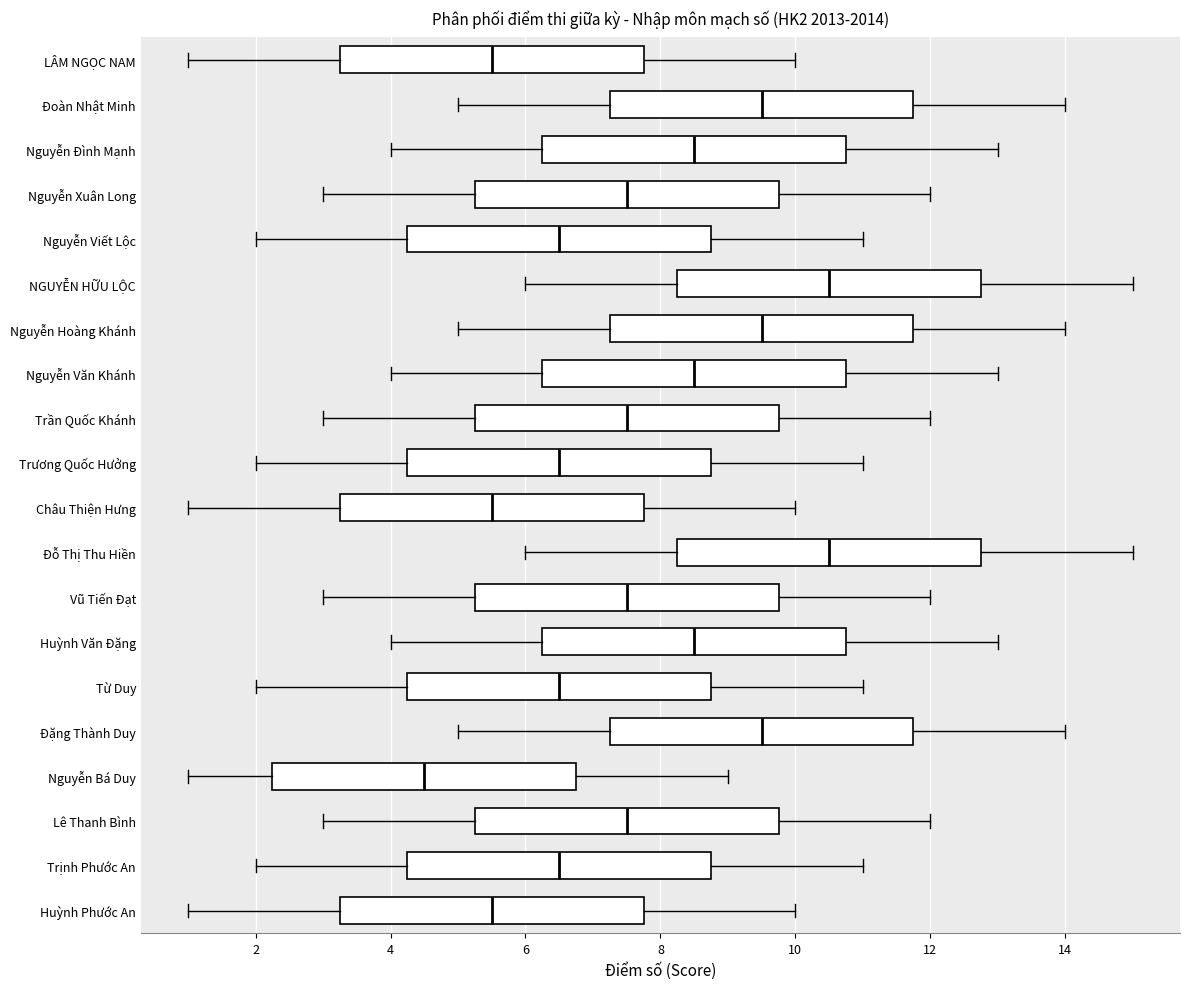

Where does the right whisker of the box for Nguyễn Hoàng Khánh end on the x-axis? The values are not printed on the chart, so give them approximately, as read against the axis.

14.0